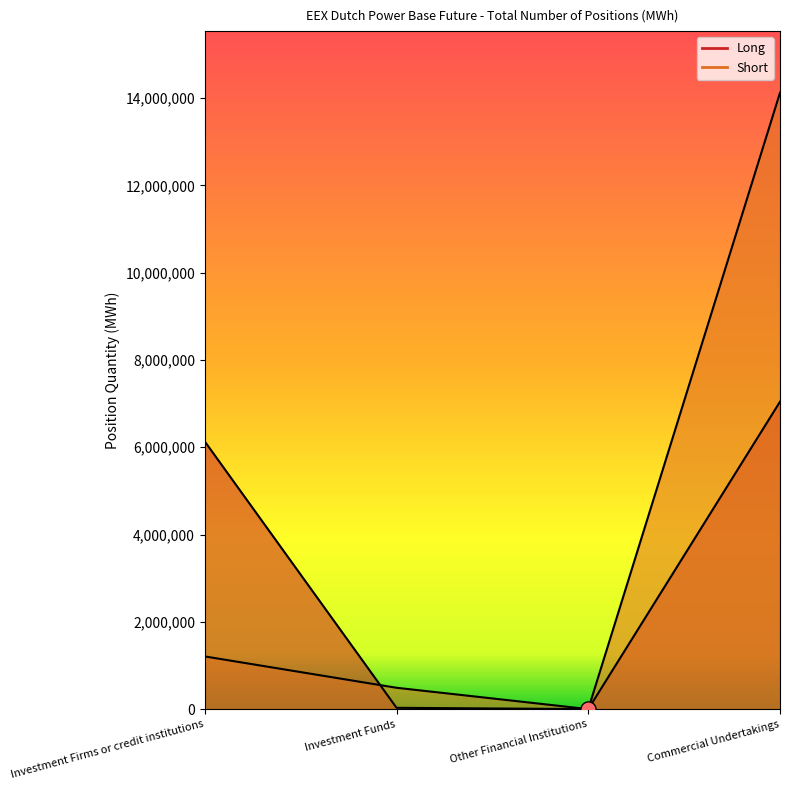

Which series has the largest Y range (max minus min)?

Short